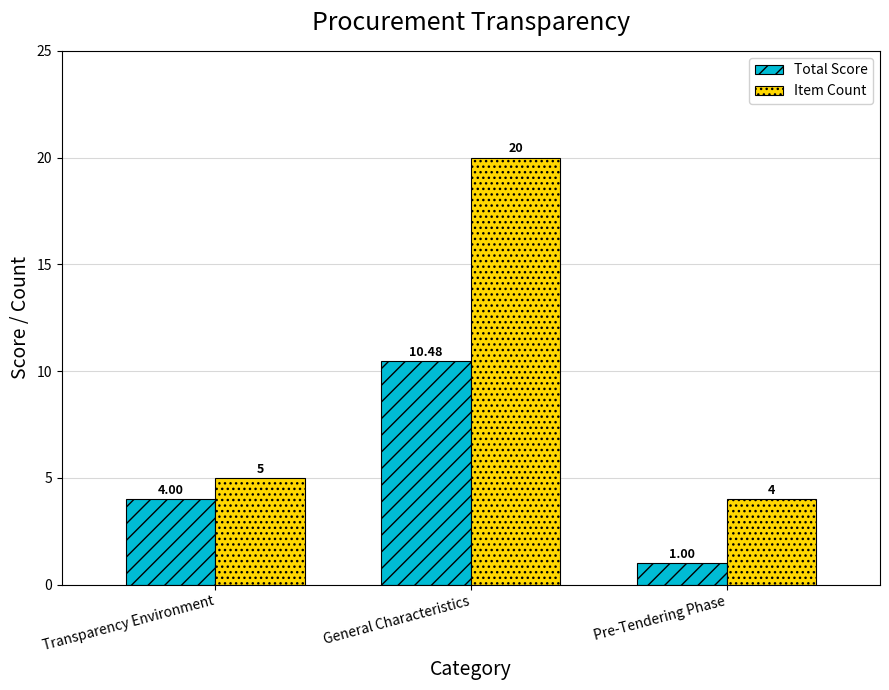

At which category is the sum across all series the highest?

General Characteristics